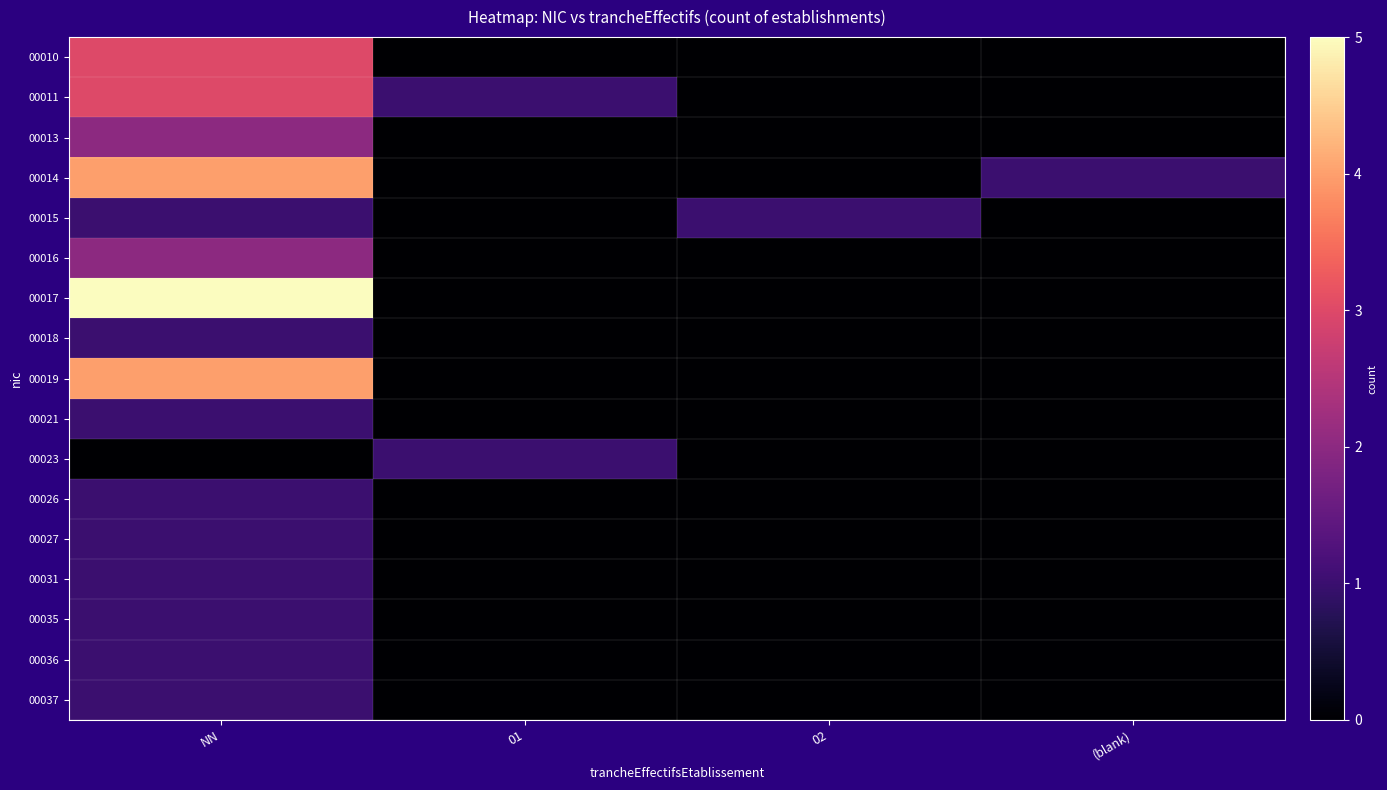

What is the maximum value shown in the chart?

5